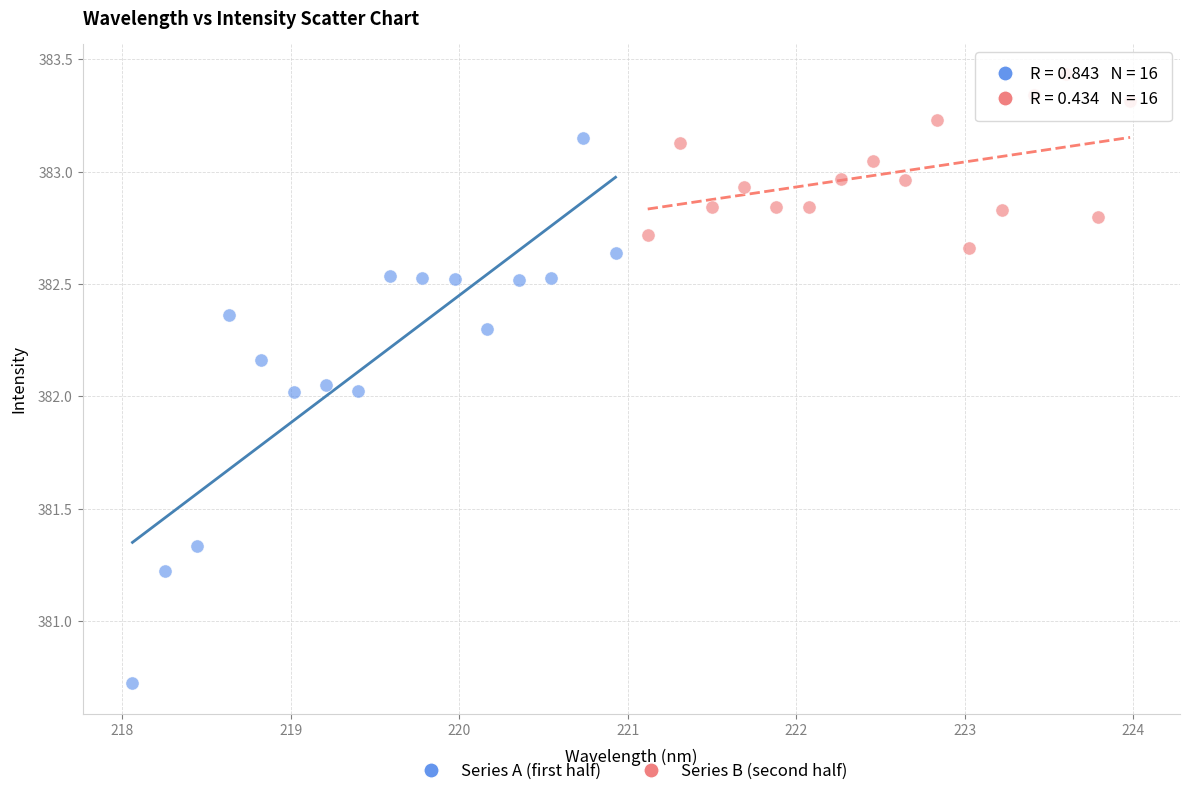

Which series contains the highest Y value?

Series B (second half)